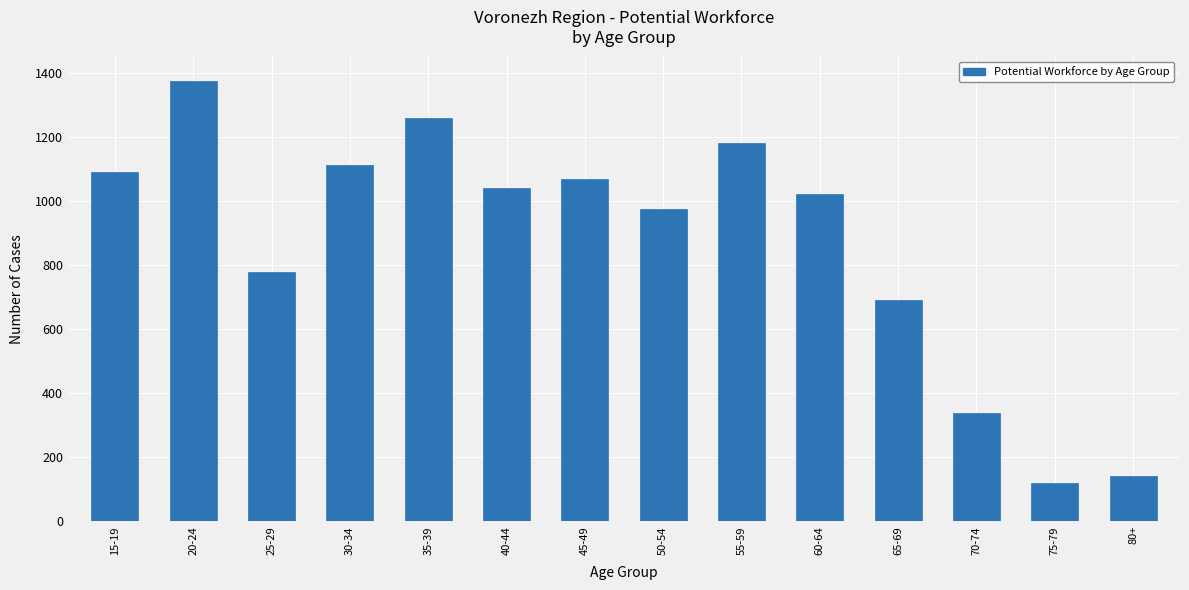

Reading right to left, transcribe all the data shown in this chart.

80+=141	75-79=118	70-74=339	65-69=691	60-64=1021	55-59=1180	50-54=974	45-49=1068	40-44=1040	35-39=1259	30-34=1112	25-29=777	20-24=1372	15-19=1091